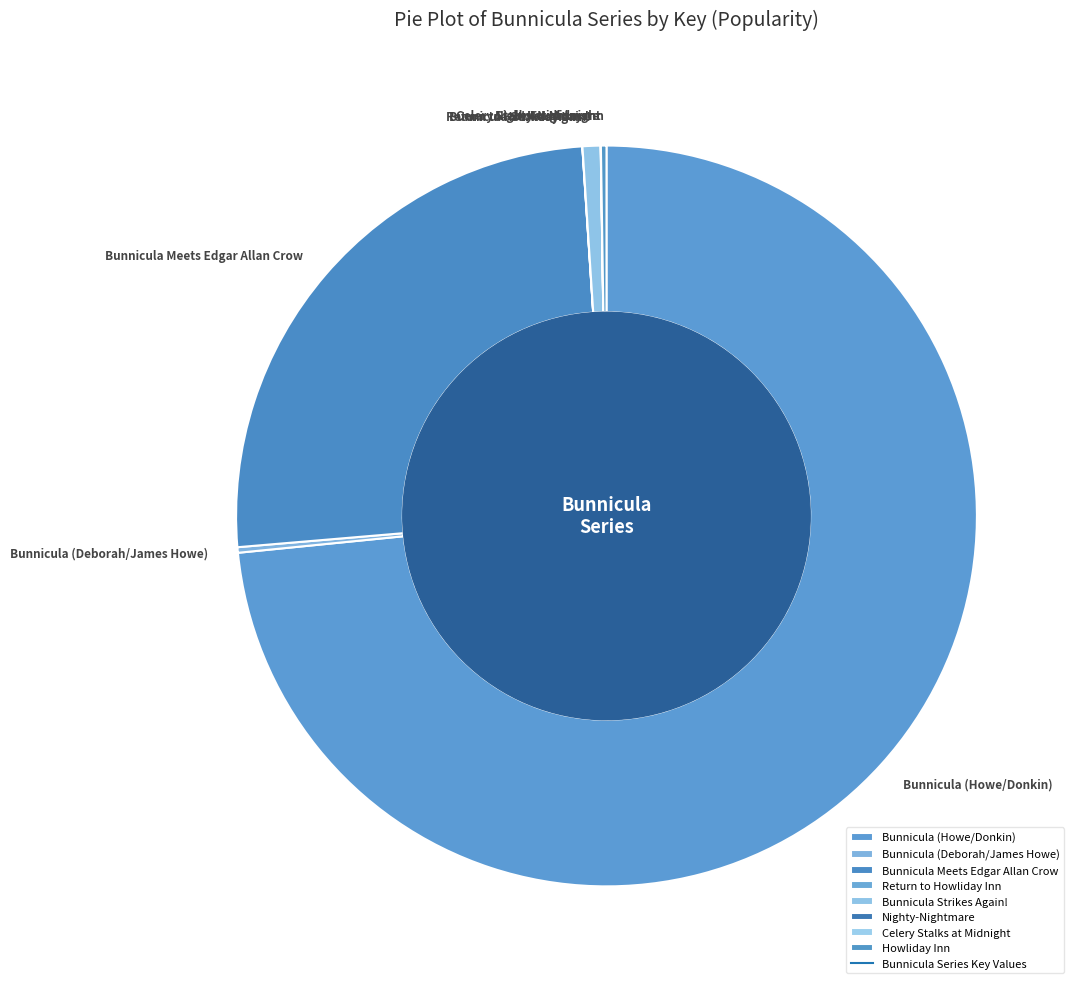

Which category has the biggest portion of the pie?

Bunnicula (Howe/Donkin)